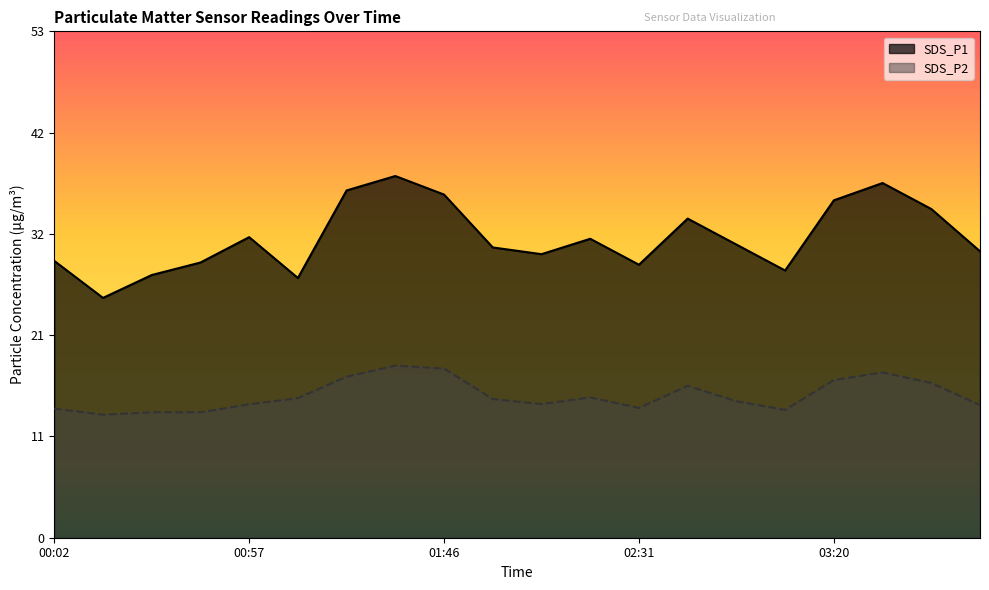

At which label is SDS_P1 closest to 31?

02:20